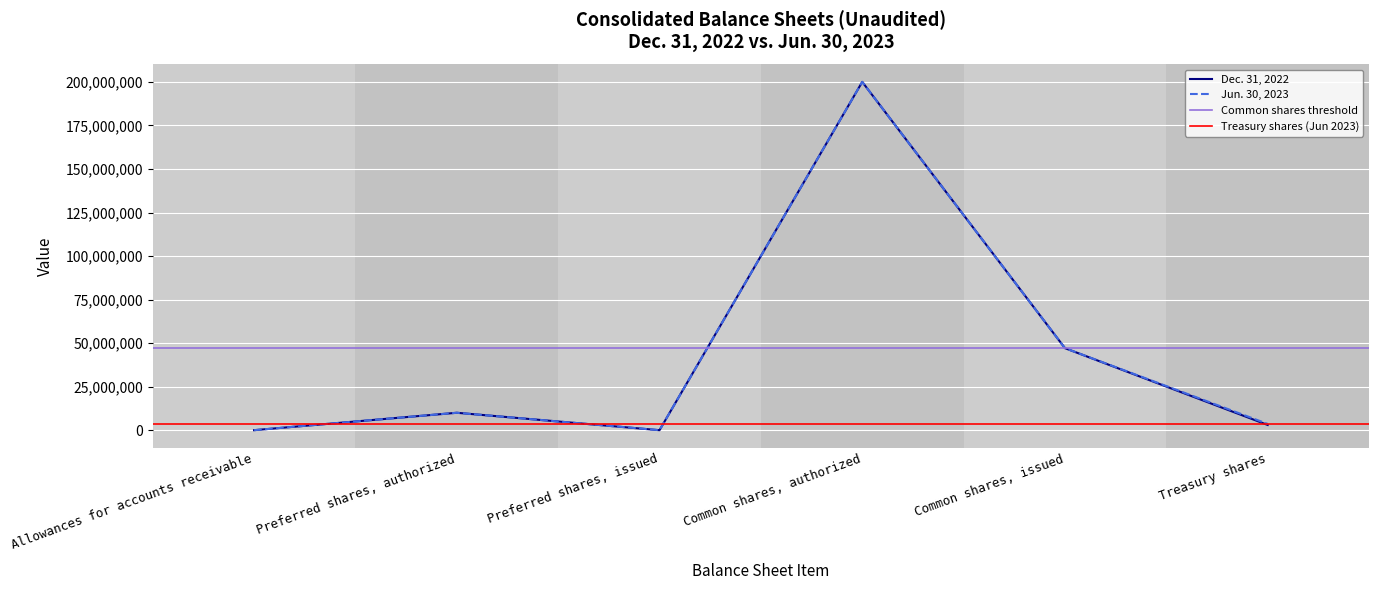

Does the chart display data point markers on the line(s)?

No